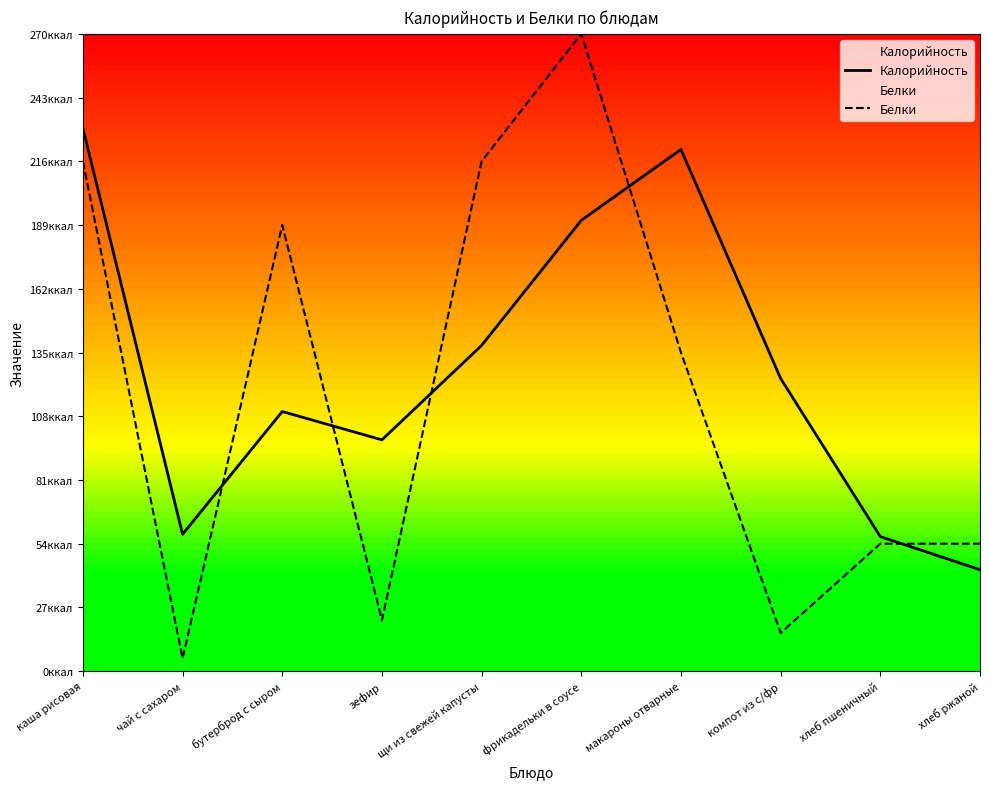

What position from the left is хлеб пшеничный?

9